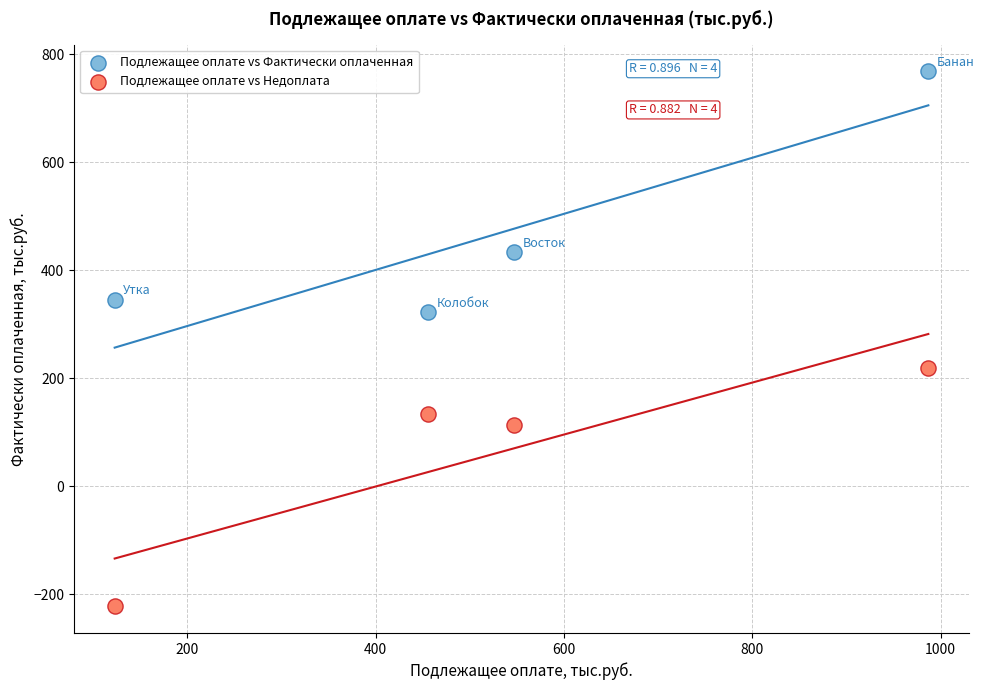

What is the X range (max minus min) for the scatter plot?

864